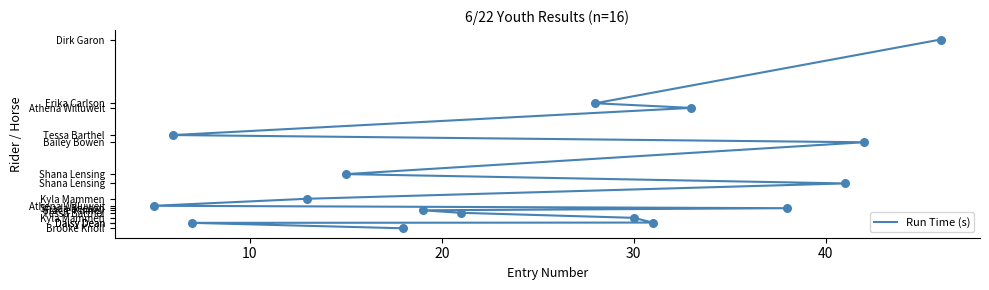

What is the change in value from 20 to 30?

+0.1